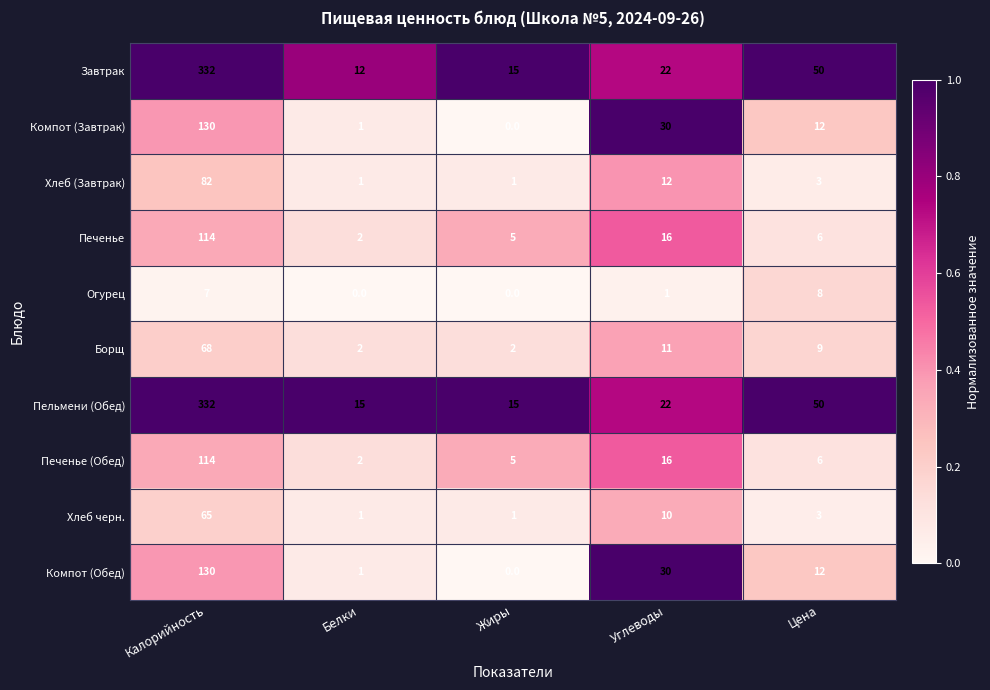

Which series has the largest range (max minus min)?

Завтрак